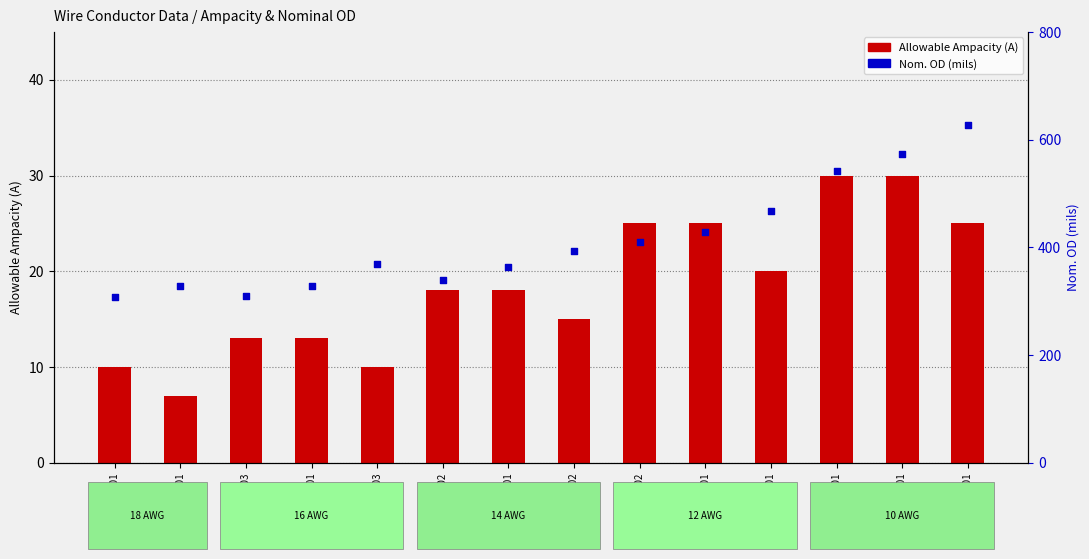

What is the total value across all series at 55043301?

381